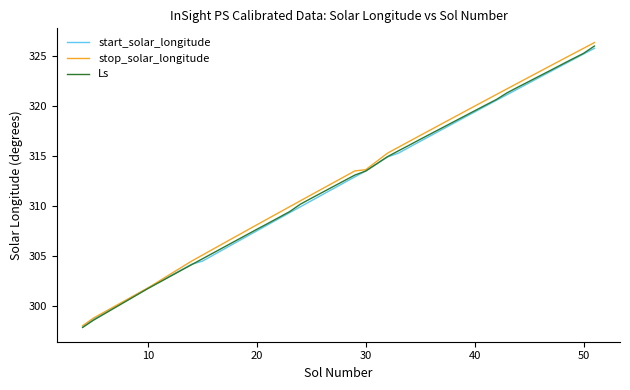

Which series has the largest range (max minus min)?

stop_solar_longitude